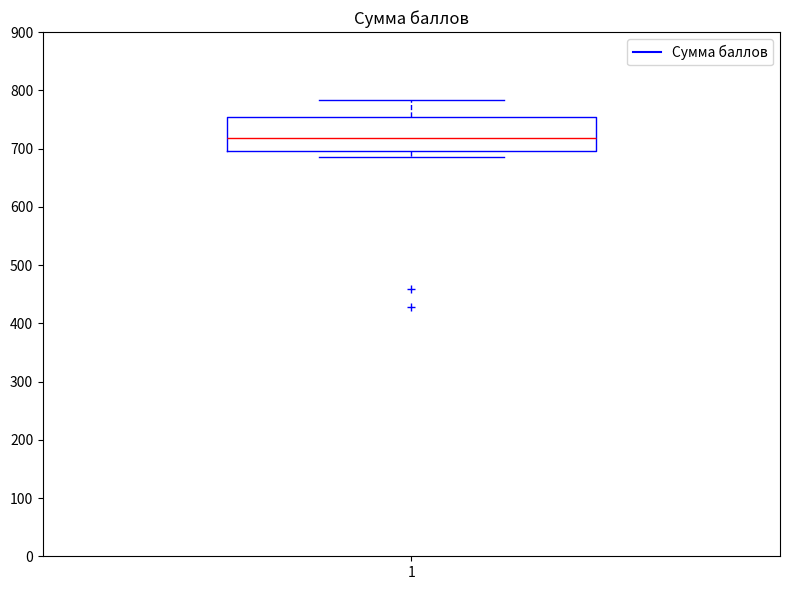

Read this box plot against the y-axis: the position of the median line, the range covered by the box, and the ends of both whiskers. The values are not printed on the chart, so give them approximately, as read against the axis.

median 720, box 700 to 750, whiskers 690 to 780